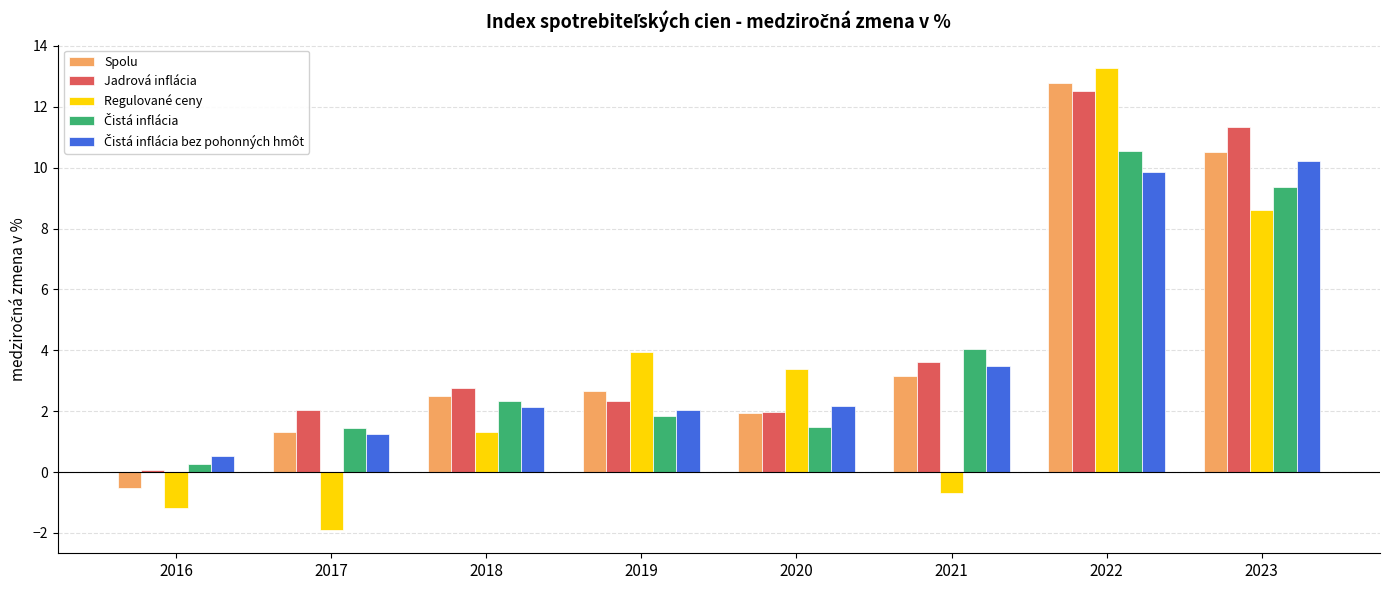

What is the spread (max minus min) of values at 2018?

1.4